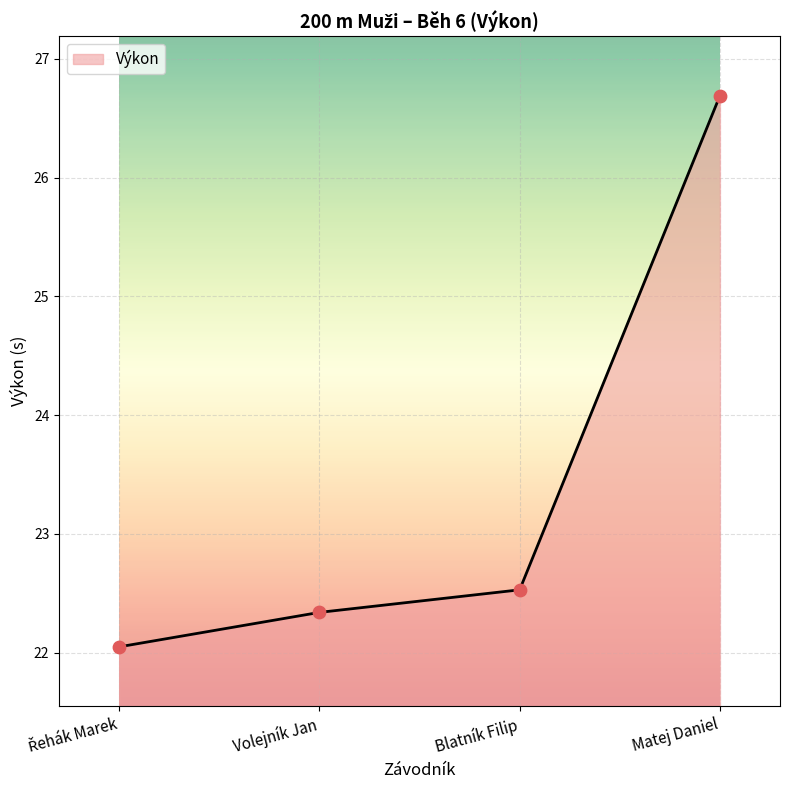

Between Blatník Filip and Matej Daniel, which is larger?

Matej Daniel